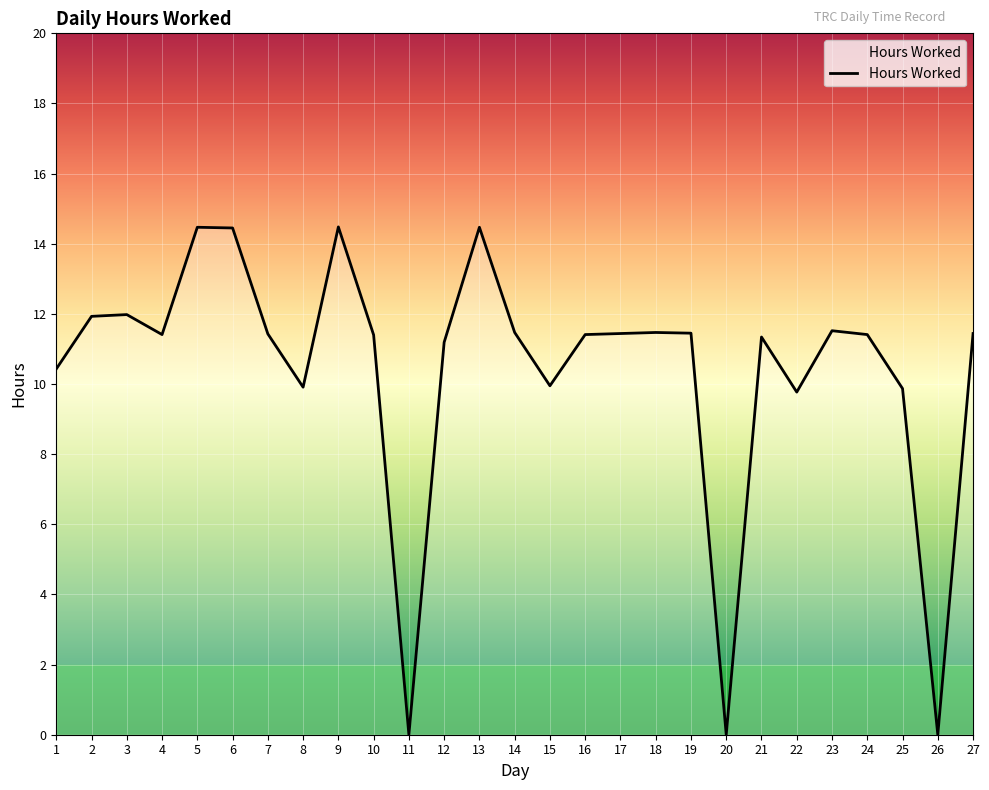

Where does the data first go above 11?

2